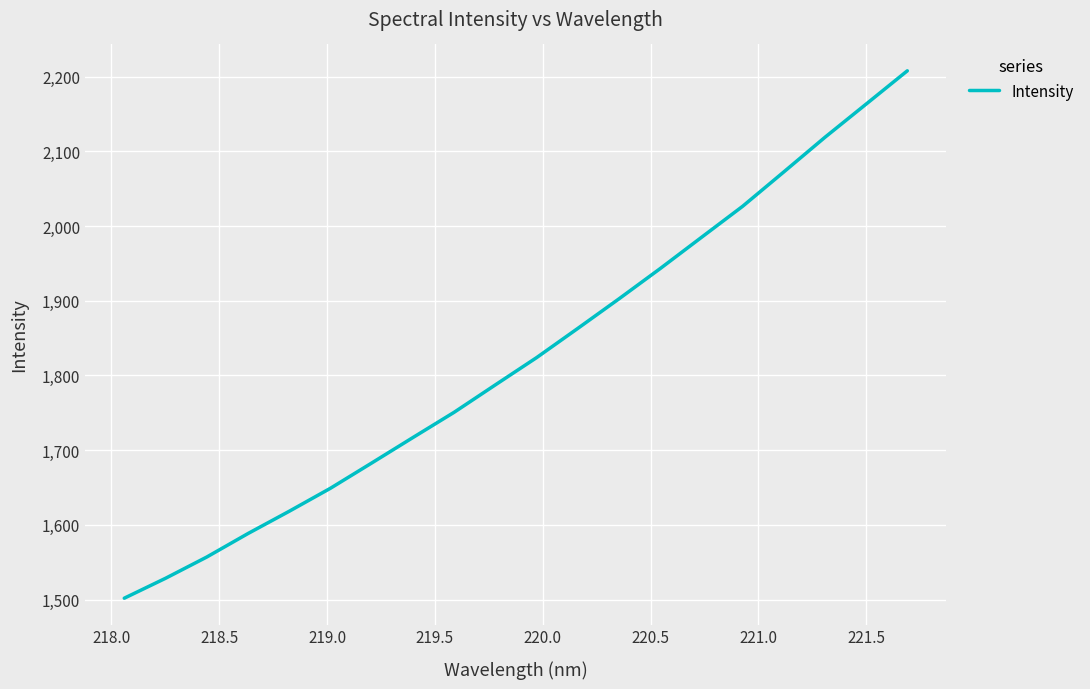

What is the minimum value shown in the chart?

1501.8